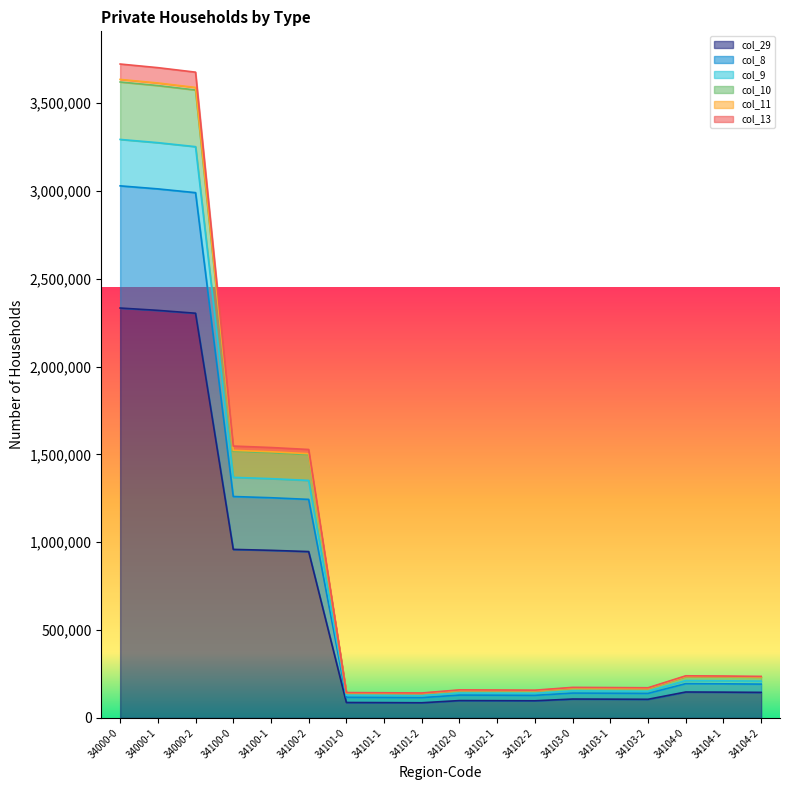

The value of col_29 at 34000-0 is 1026775. True or false?

False